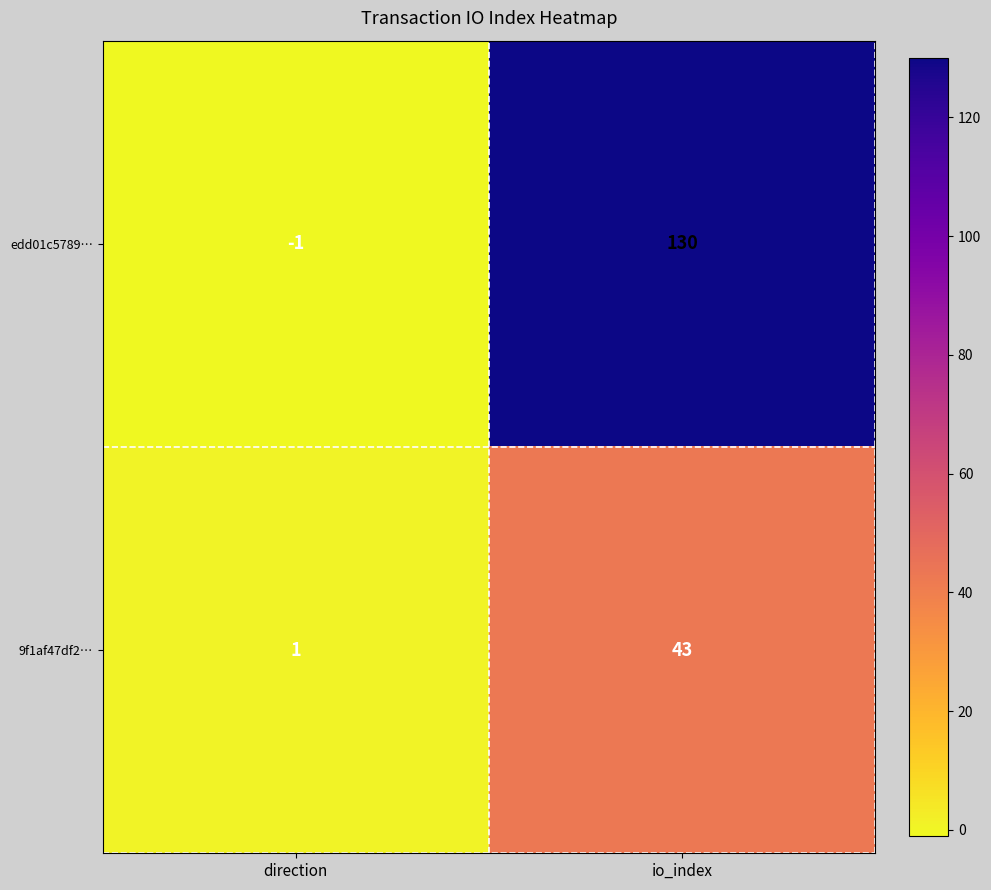

Rank the series by their average value, from lowest to highest.

9f1af47df2…, edd01c5789…